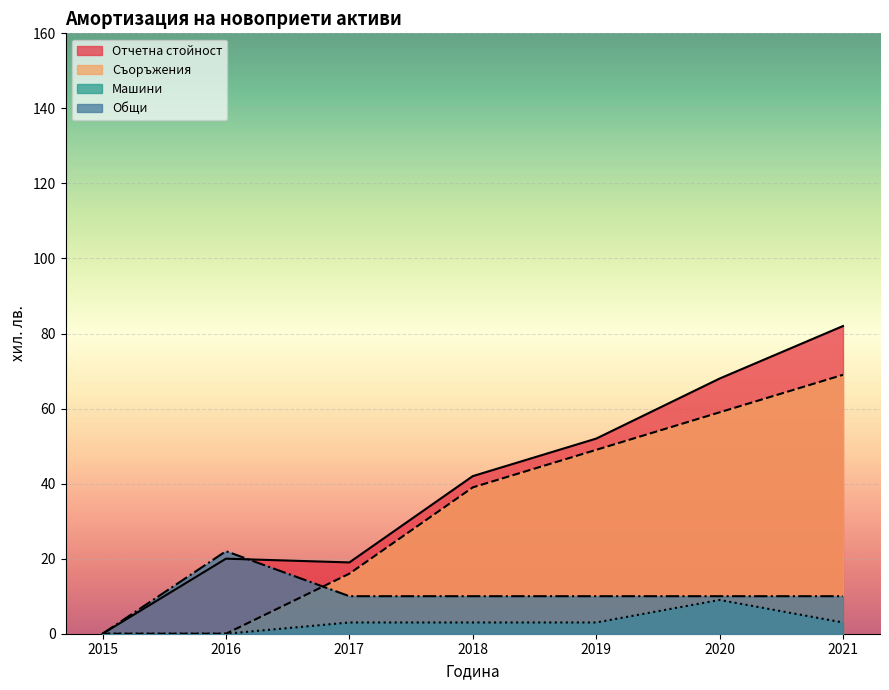

True or false: Доставяне вода - 2020 and Доставяне вода - 2018 intersect in this chart.

False